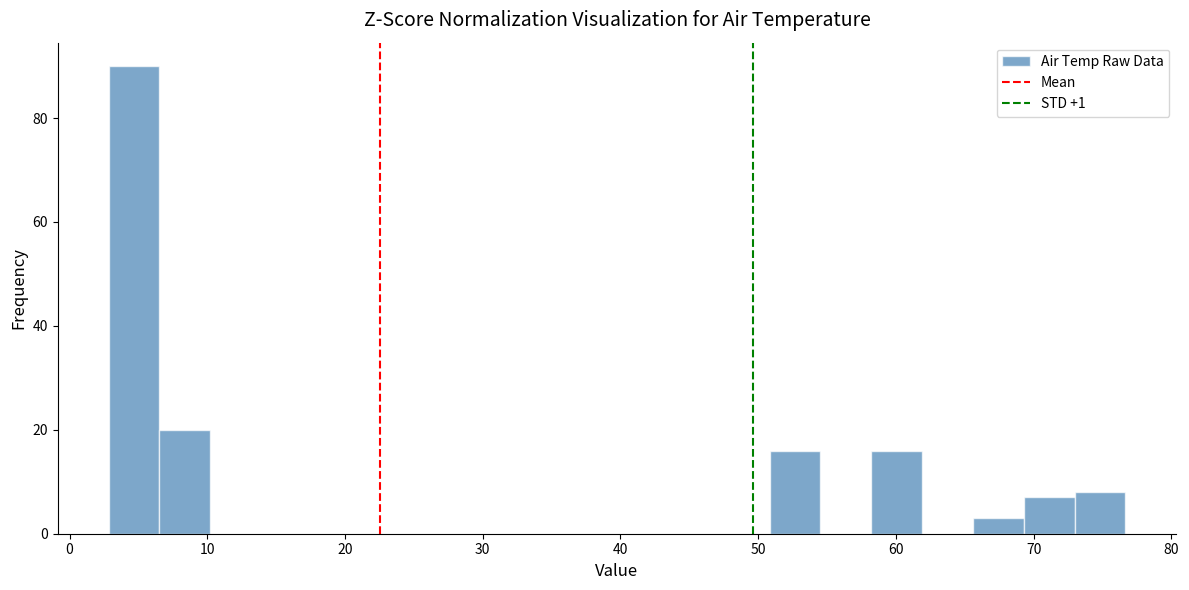

Around what value on the x-axis is the tallest bar? Give the approximate position of its centre, as read against the axis.

5